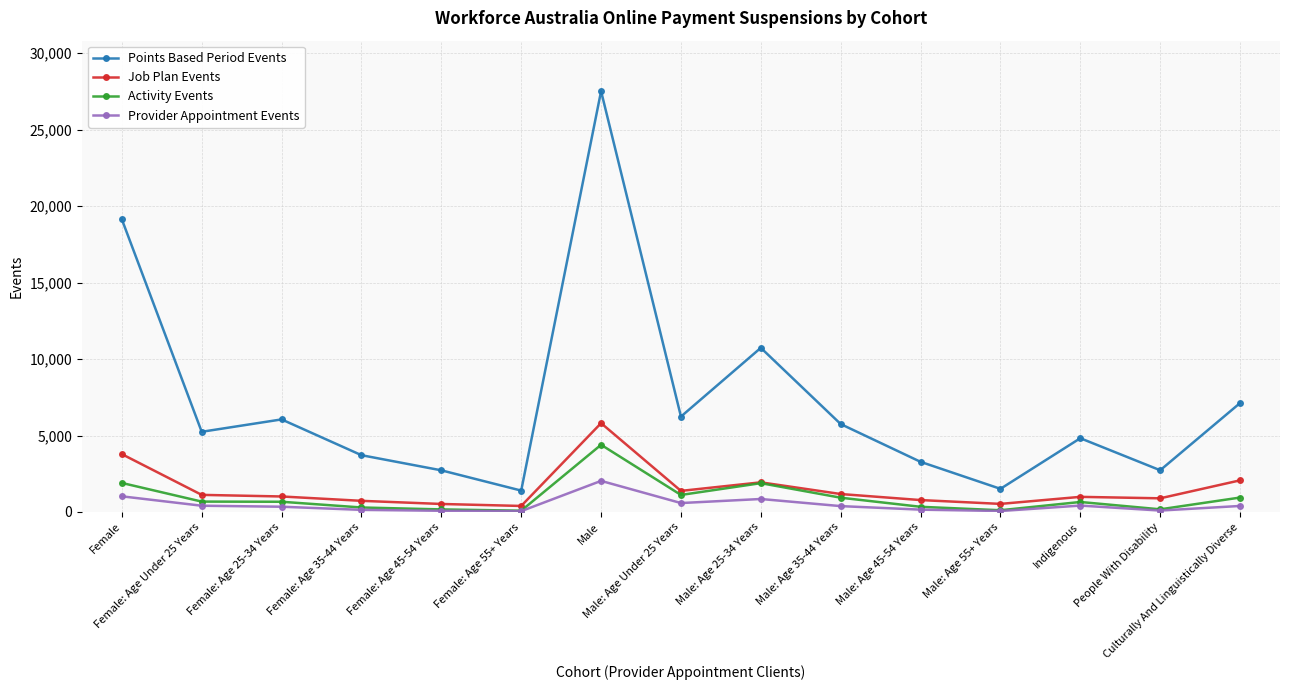

Is it true that Points Based Period Events equals 27520 at Male?

True